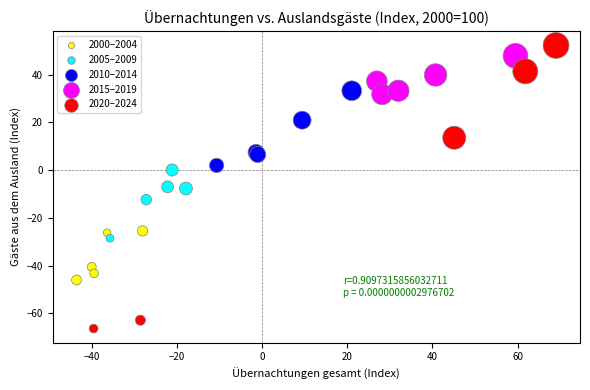

Which series has the largest Y range (max minus min)?

2020–2024